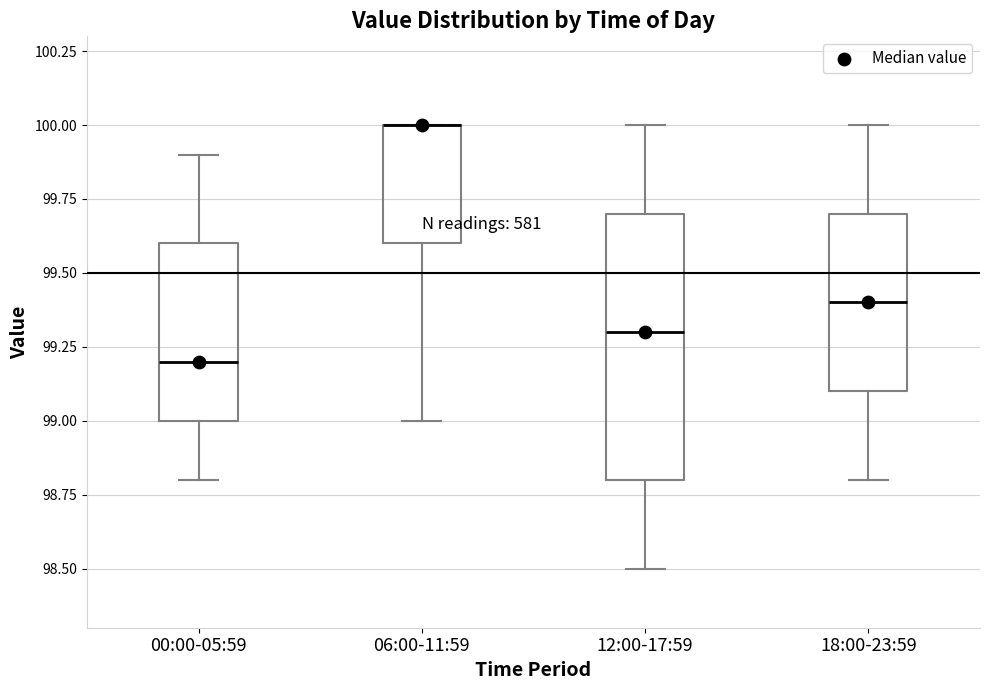

Where is the lower edge of the box for 06:00-11:59 on the y-axis? The values are not printed on the chart, so give them approximately, as read against the axis.

99.6